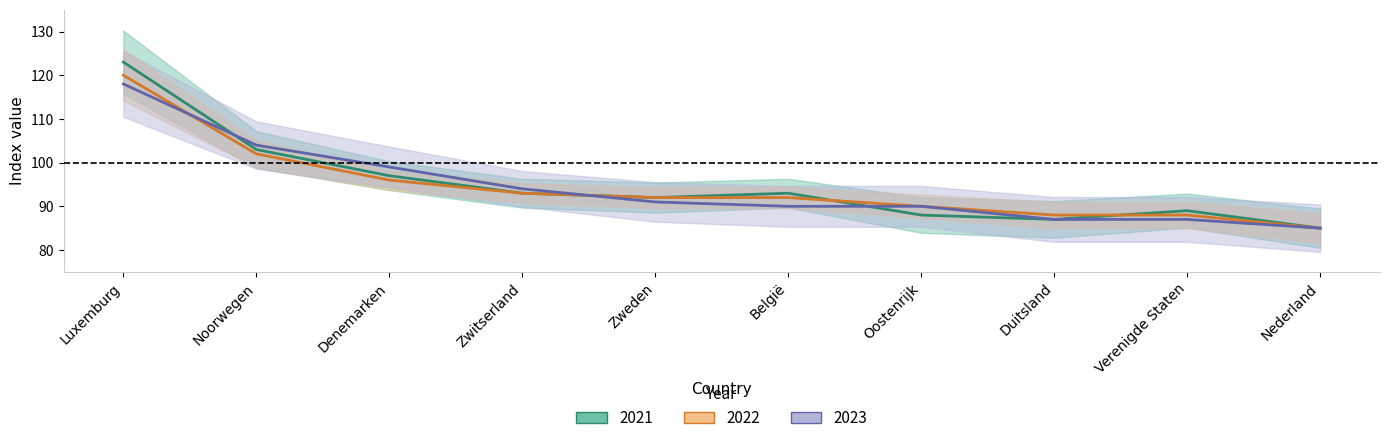

Which series has the largest total across all categories?

2021